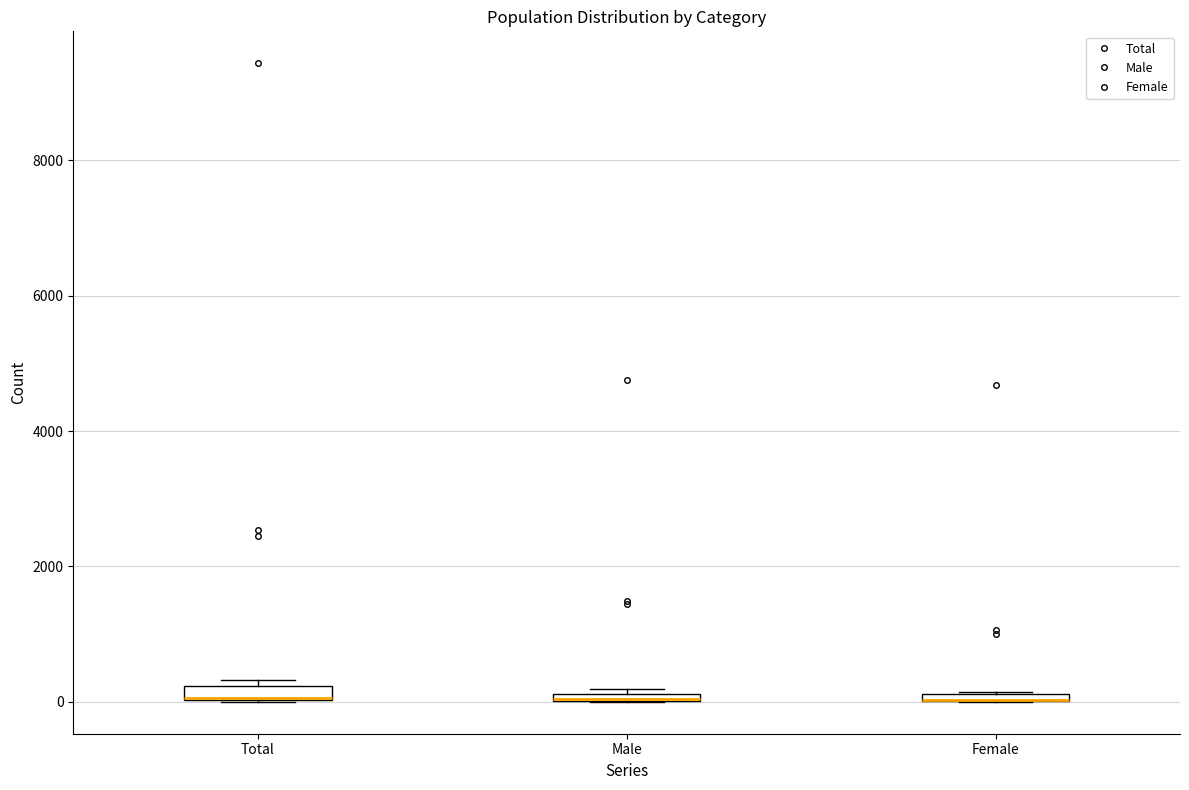

Where is the upper edge of the box for Male on the y-axis? The values are not printed on the chart, so give them approximately, as read against the axis.

200